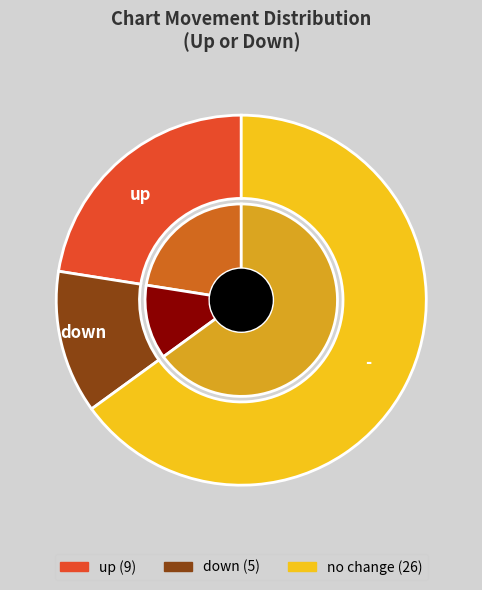

Does - account for over 50% of the chart?

No